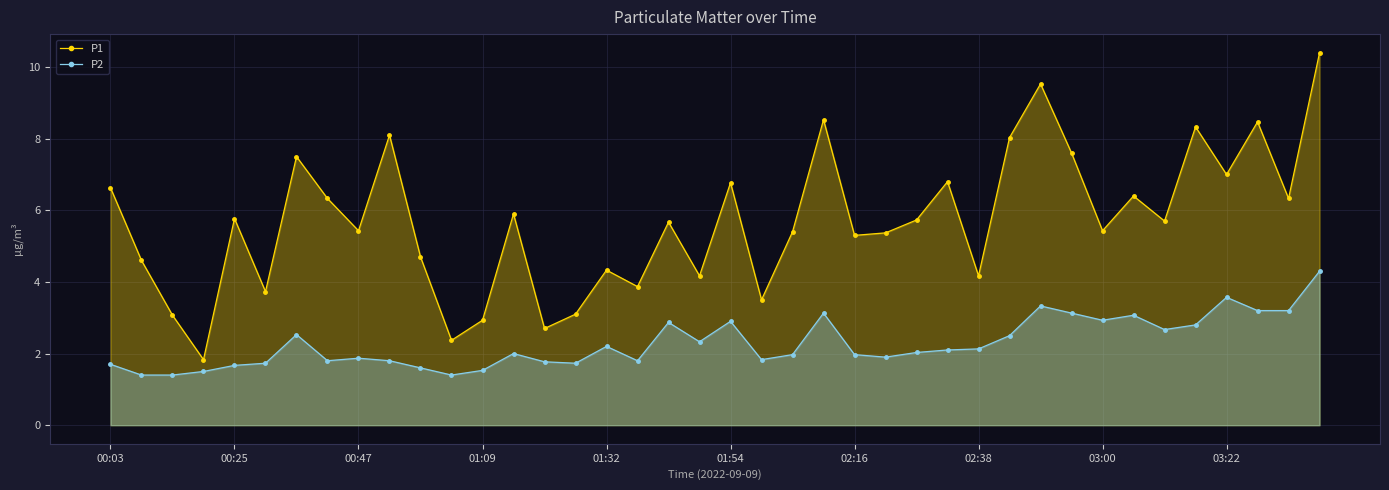

Which series has the largest total across all categories?

P1